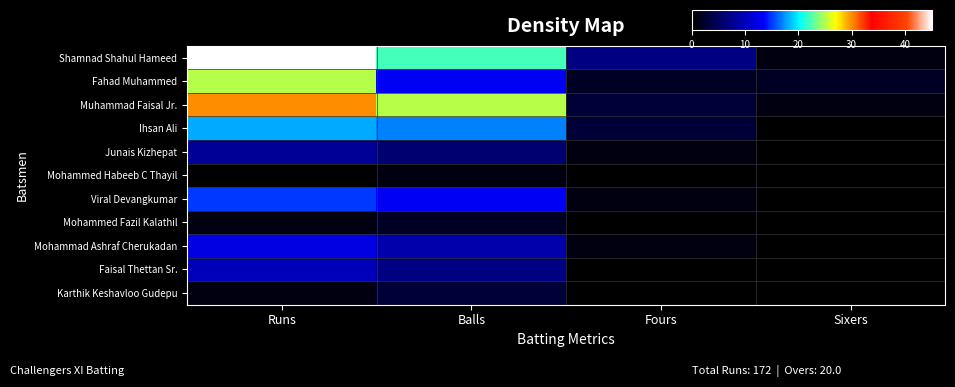

At which category is the sum across all series the highest?

Runs